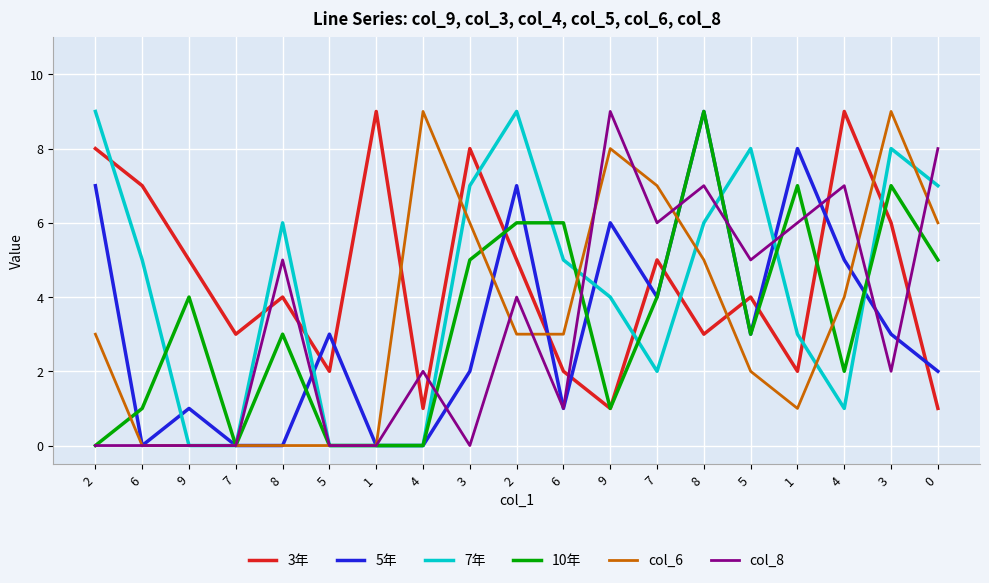

How many intersections are there between col_8 and col_6?

7